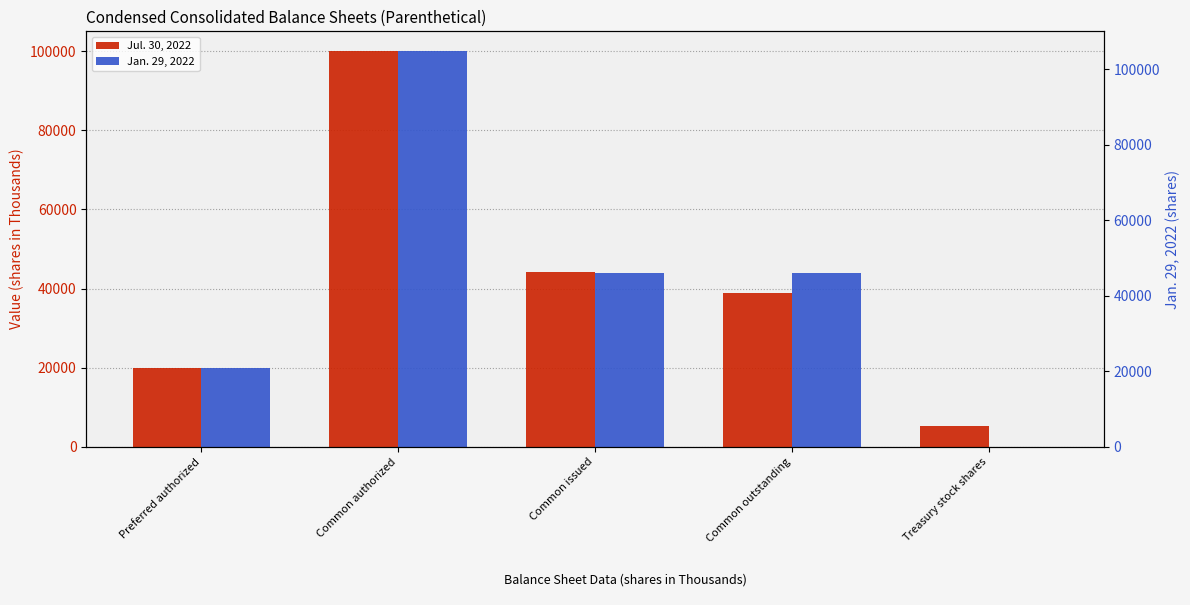

Are the bars horizontal?

No